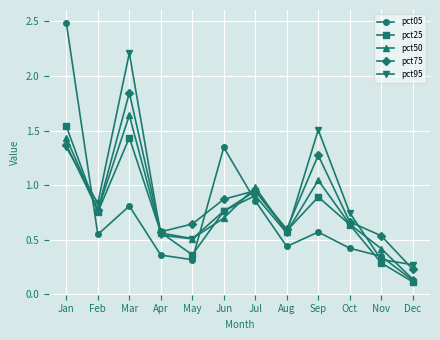

Which series ends up on top after the final intersection of pct05 and pct95?

pct95